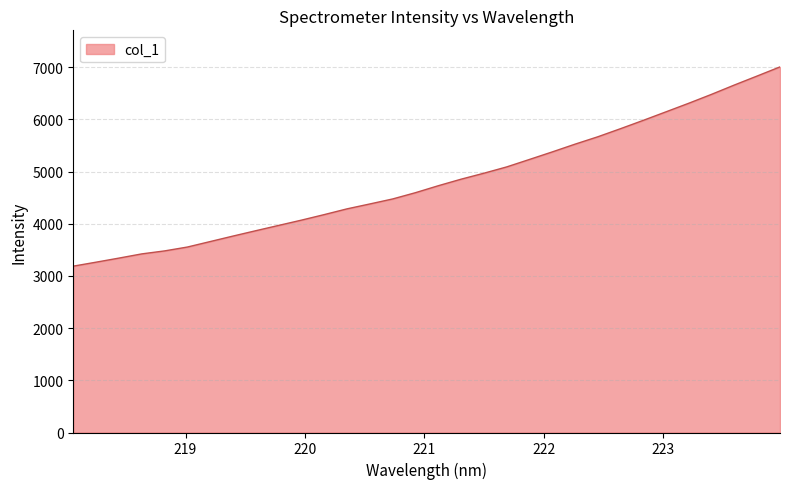

What is the minimum value shown in the chart?

3187.9